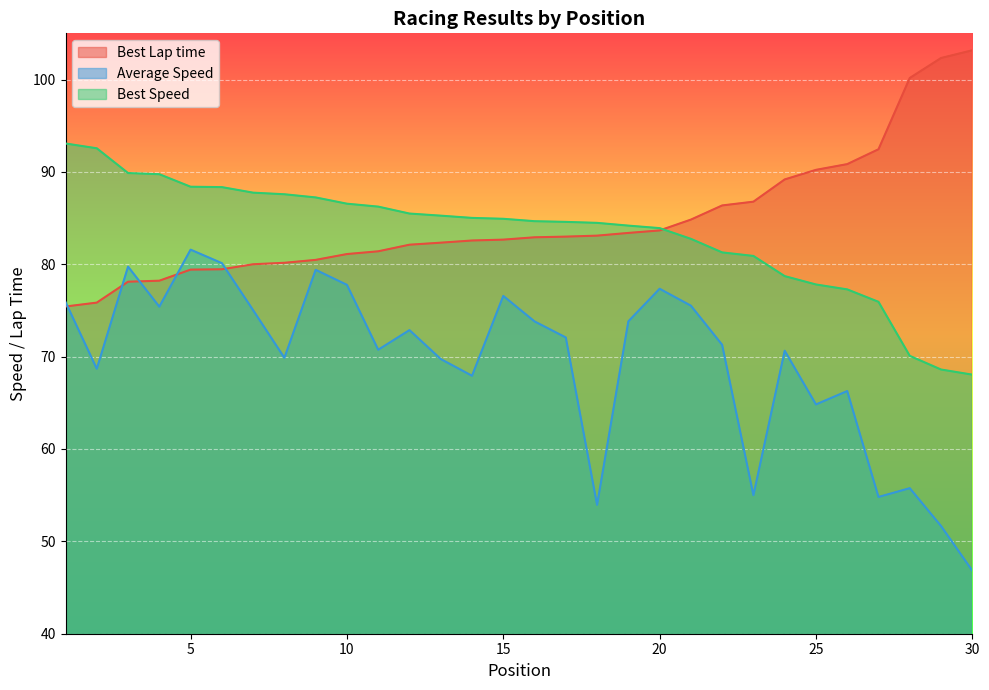

Which category has the highest value in the Best Speed series?

1